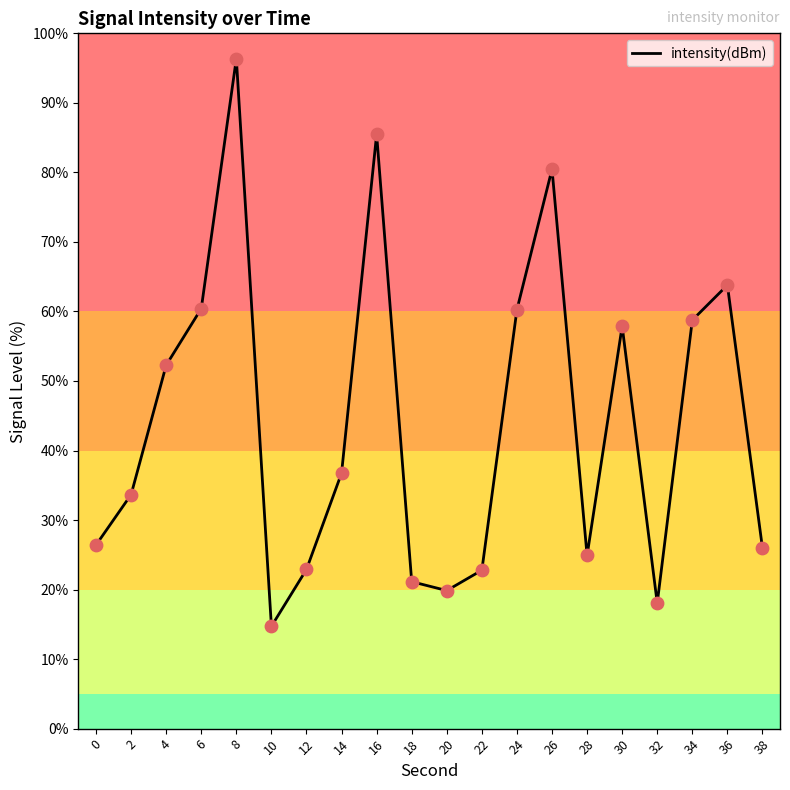

What is the ratio of the value at 36 to the value at 34?

1.1